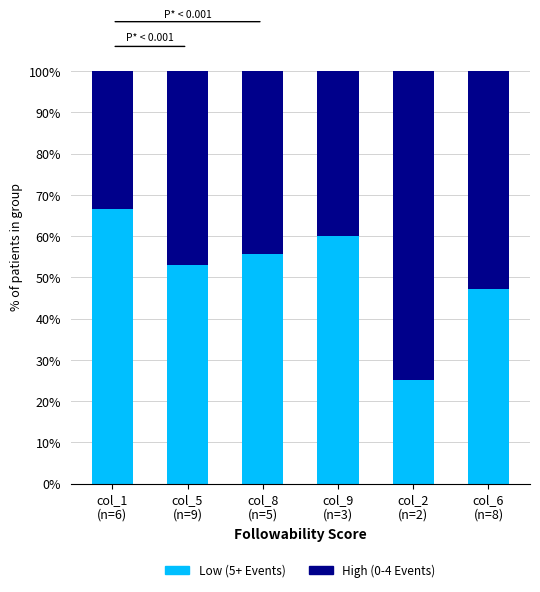

What is the difference between the maximum and minimum values in the Low (5+ Events) series?

41.7